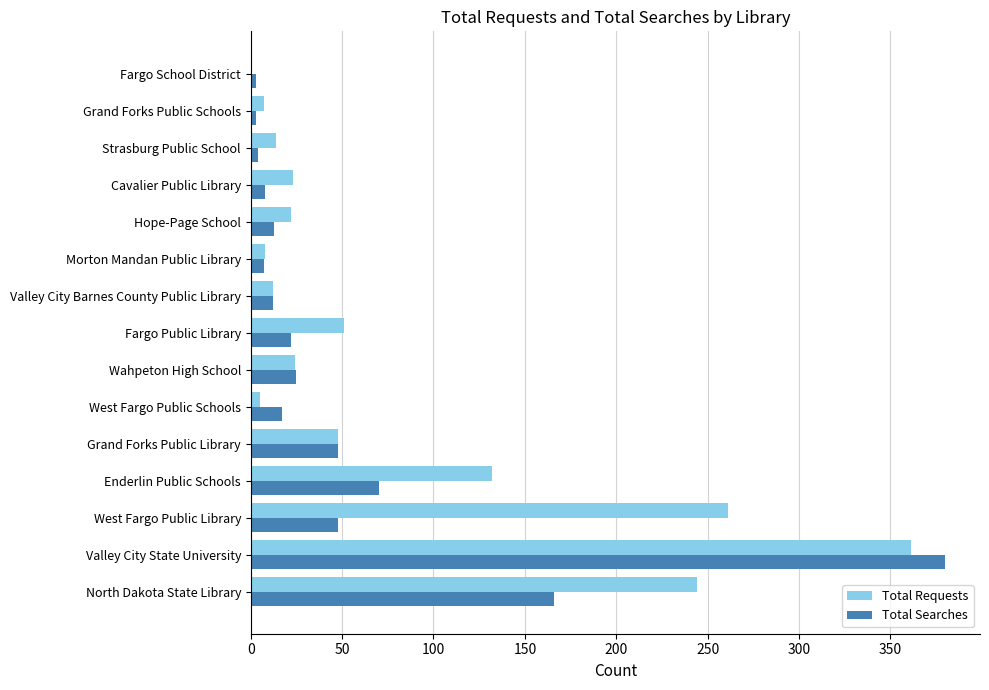

Is the value of Total Searches at Grand Forks Public Library greater than the value of Total Requests at Hope-Page School?

Yes